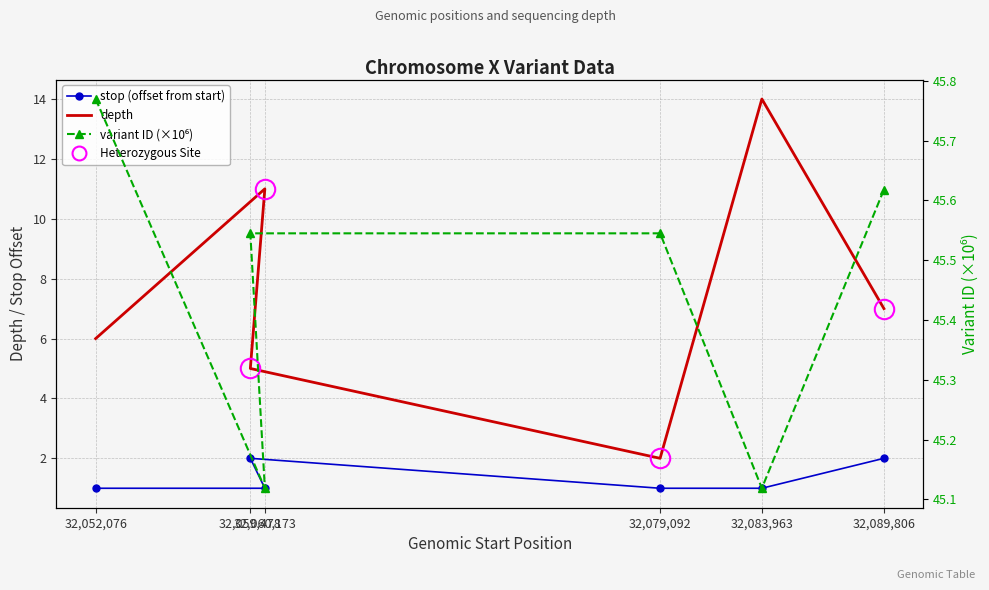

What is the lowest value of the variant ID (×10⁶) series?

45.1